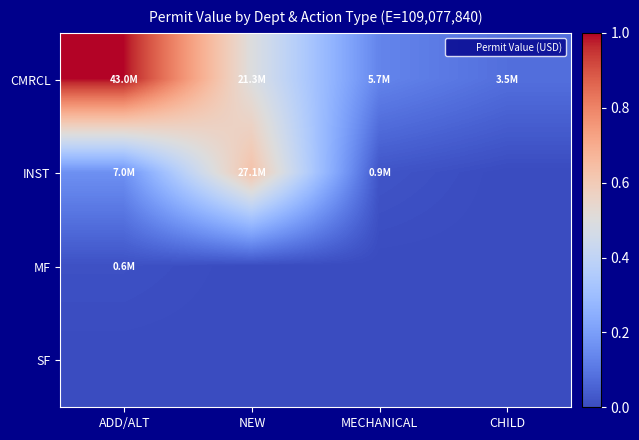

Reading right to left, what are all the values shown in this chart?

CMRCL: CHILD=0.1	MECHANICAL=0.1	NEW=0.5	ADD/ALT=1.0
INST: CHILD=0.0	MECHANICAL=0.0	NEW=0.6	ADD/ALT=0.2
MF: CHILD=0.0	MECHANICAL=0.0	NEW=0.0	ADD/ALT=0.0
SF: CHILD=0.0	MECHANICAL=0.0	NEW=0.0	ADD/ALT=0.0